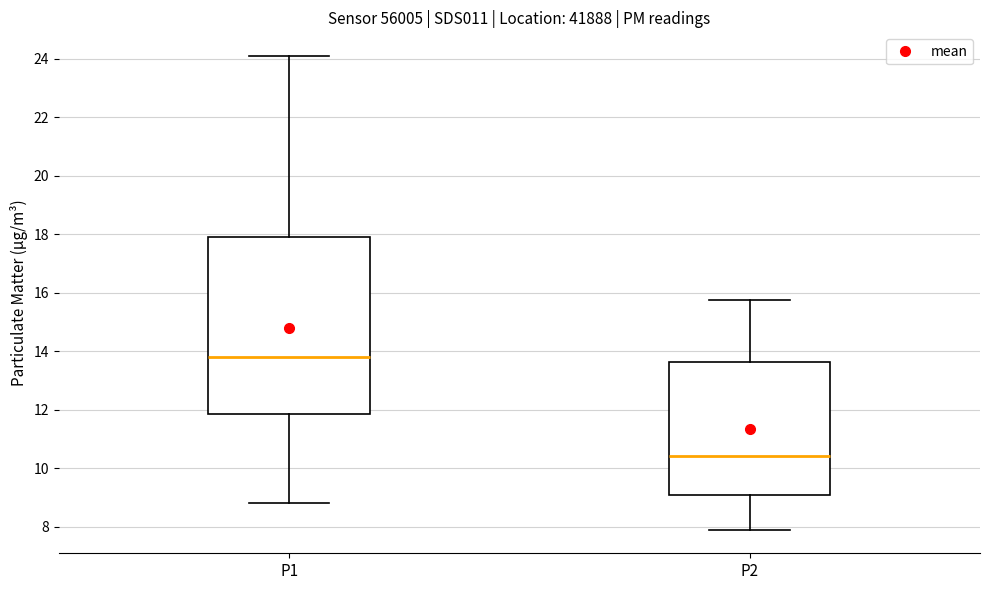

Where is the upper edge of the box for P2 on the y-axis? The values are not printed on the chart, so give them approximately, as read against the axis.

13.6